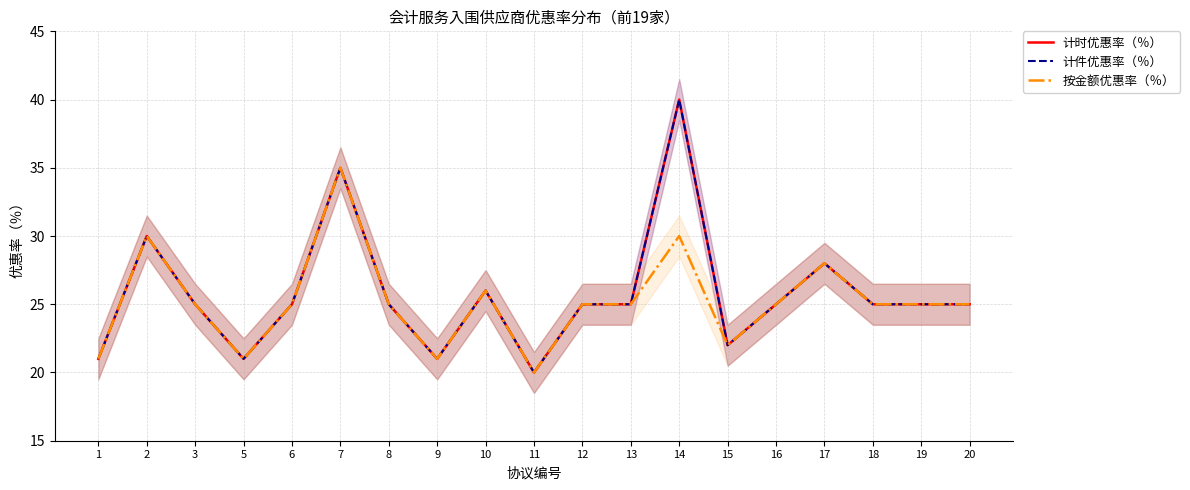

What are all the series names shown in the legend?

计时优惠率（％）, 计件优惠率（％）, 按金额优惠率（％）